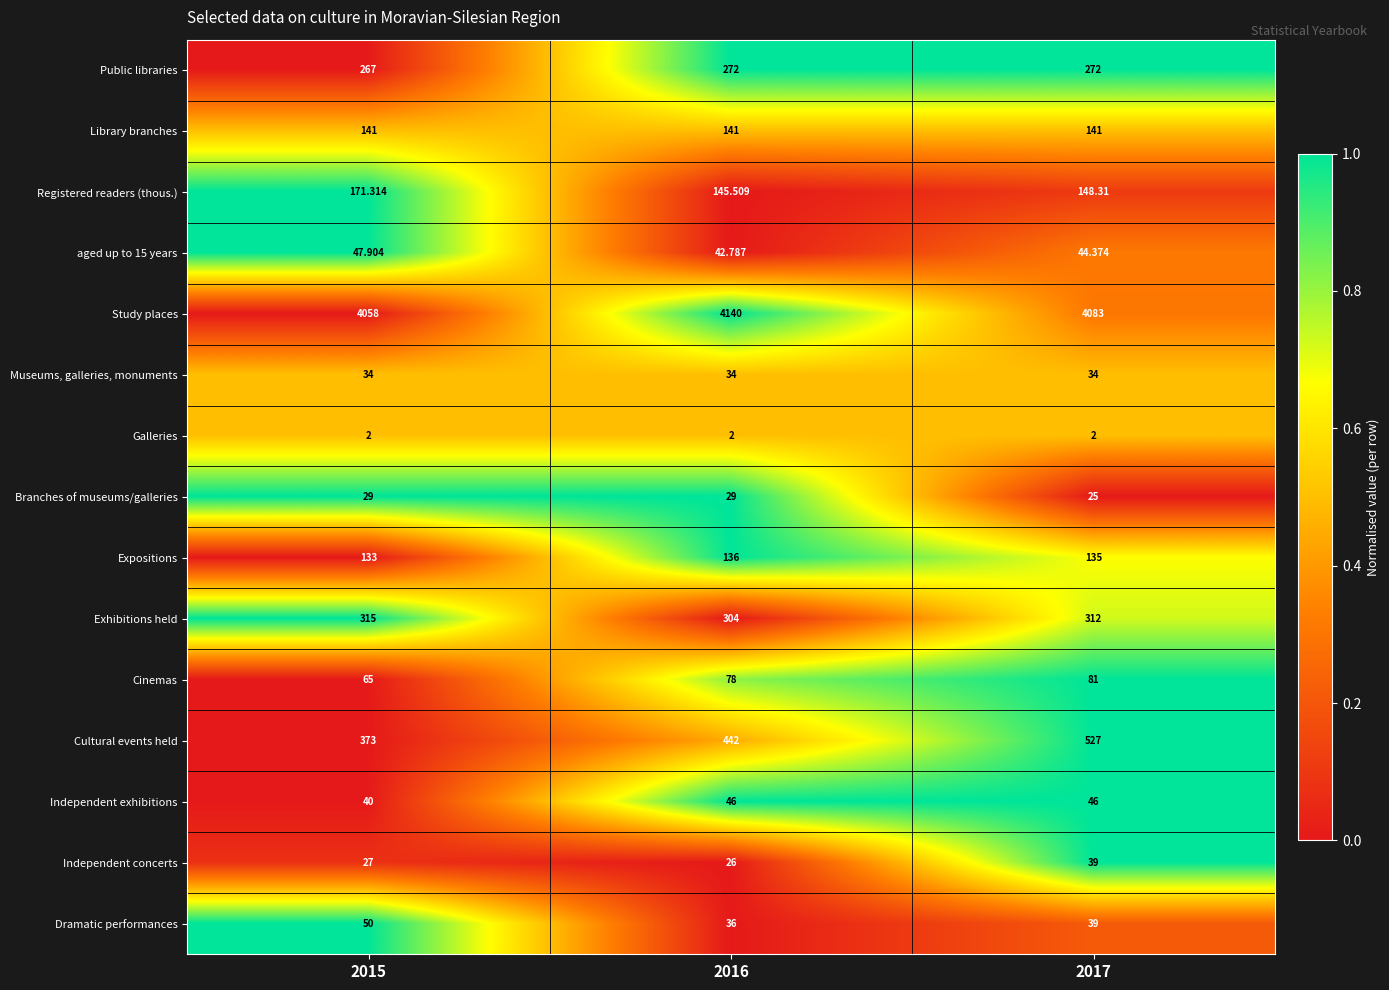

Between 2015 and 2016, which series saw the biggest shift?

Study places